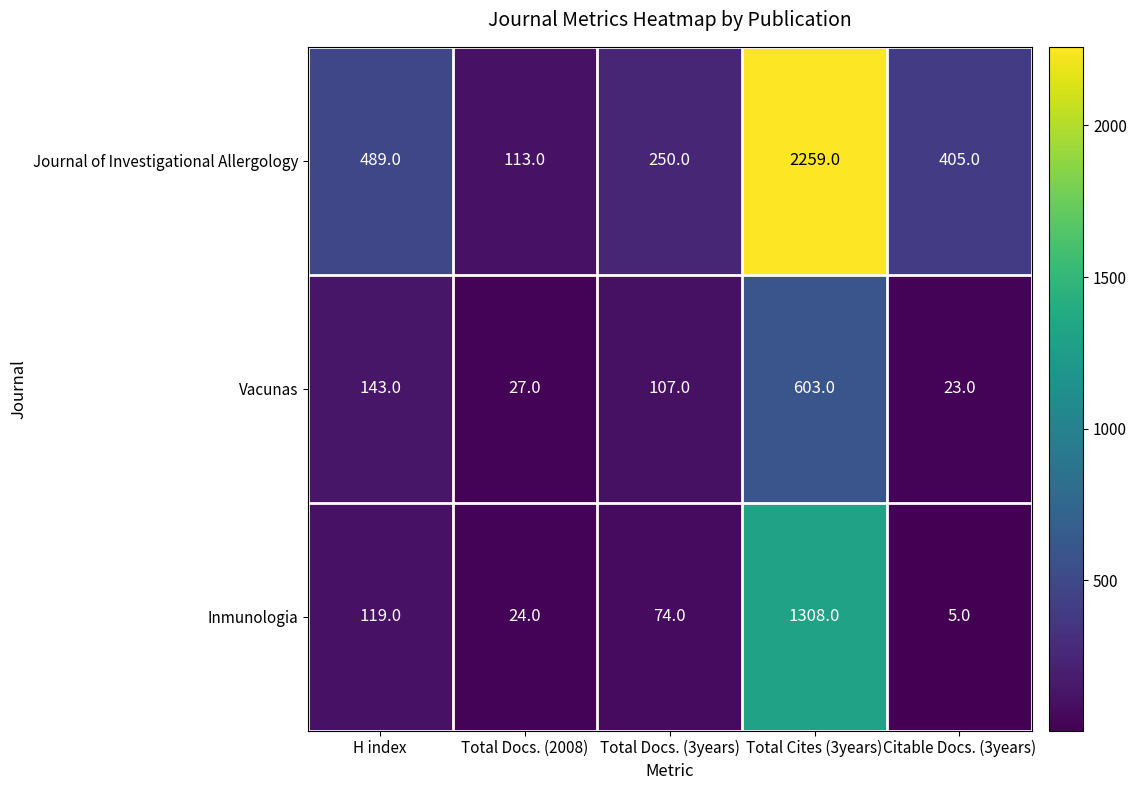

What is the difference between the maximum and second lowest values in the Inmunologia series?

1284